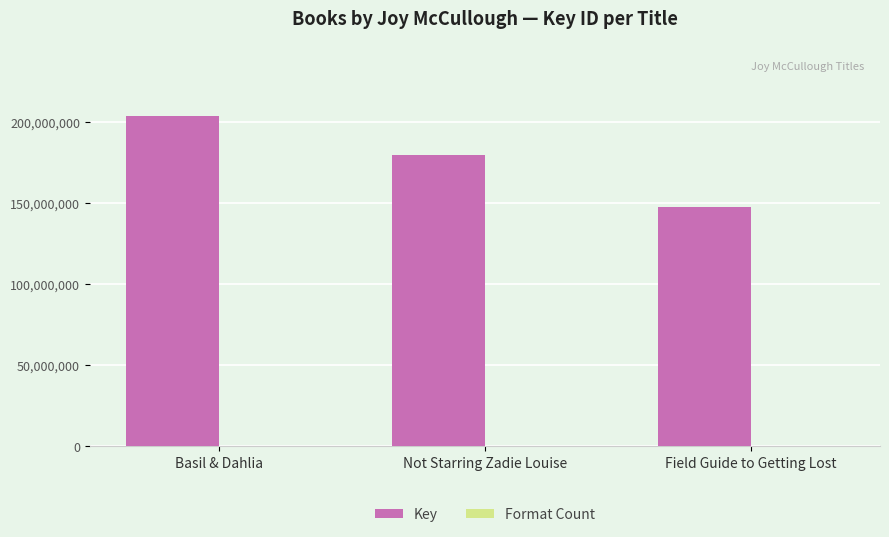

At which label does Key reach its peak?

Basil & Dahlia